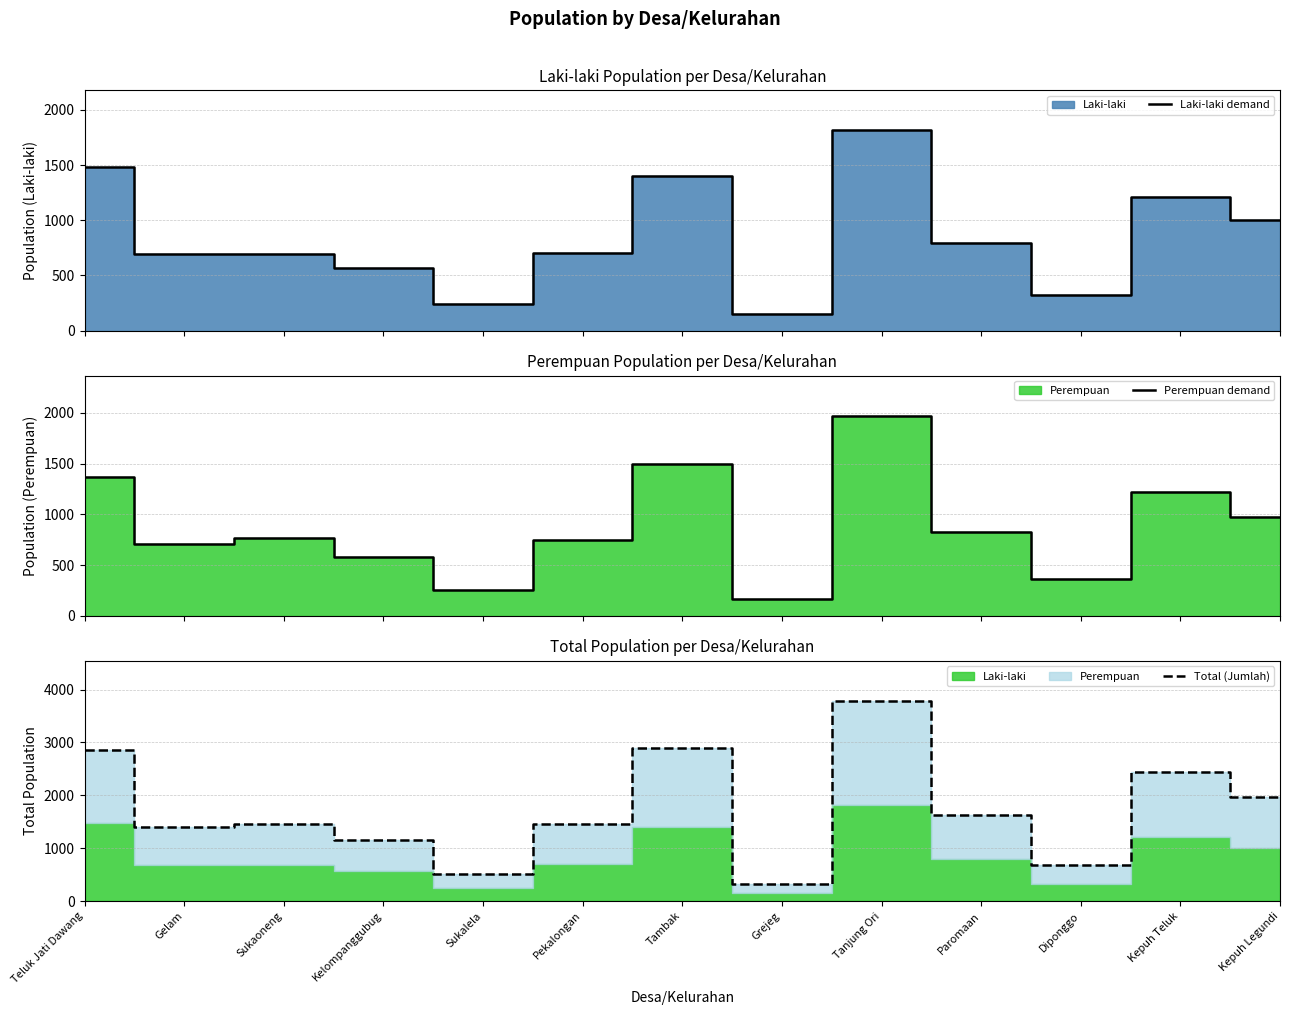

Where do Perempuan demand and Laki-laki demand first cross each other?

Teluk Jati Dawang and Gelam